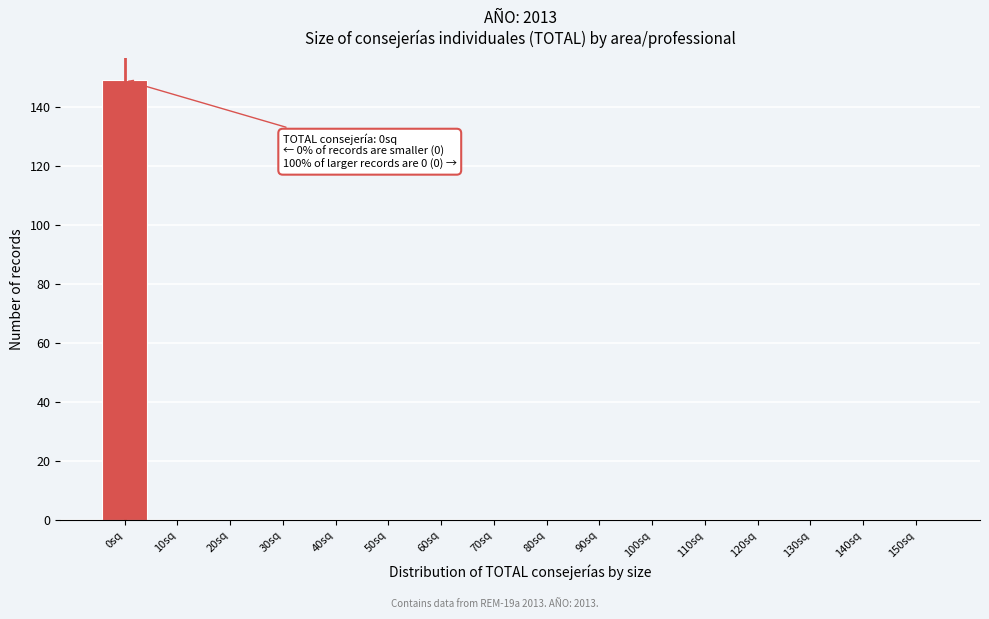

Reading left to right, list all the values displayed in this chart.

0sq=149	10sq=0	20sq=0	30sq=0	40sq=0	50sq=0	60sq=0	70sq=0	80sq=0	90sq=0	100sq=0	110sq=0	120sq=0	130sq=0	140sq=0	150sq=0